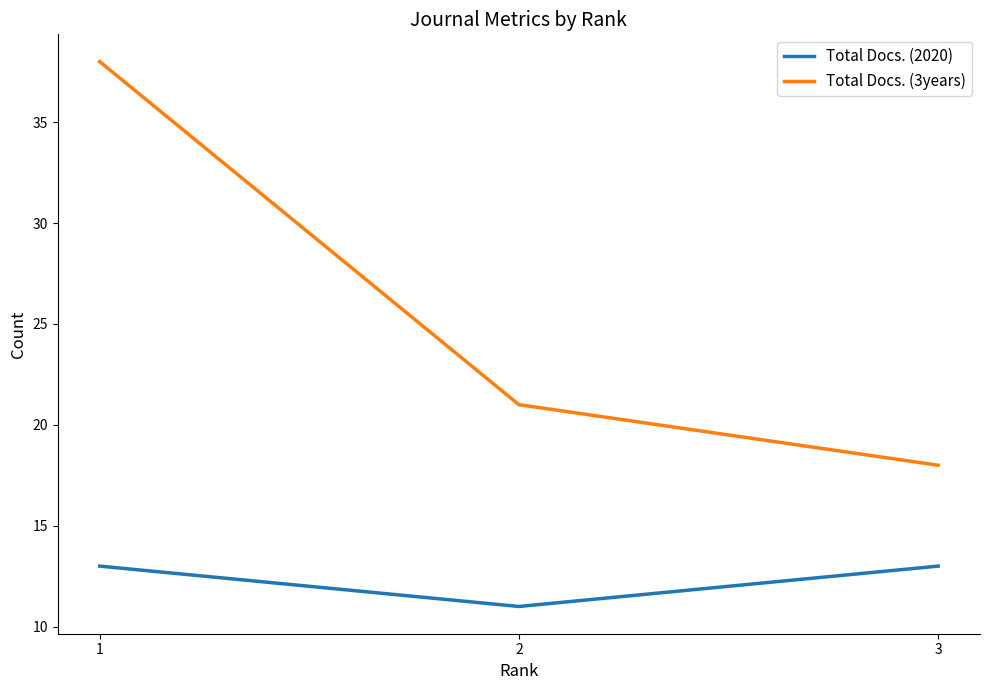

How many Total Docs. (3years) values are between 18 and 38?

3